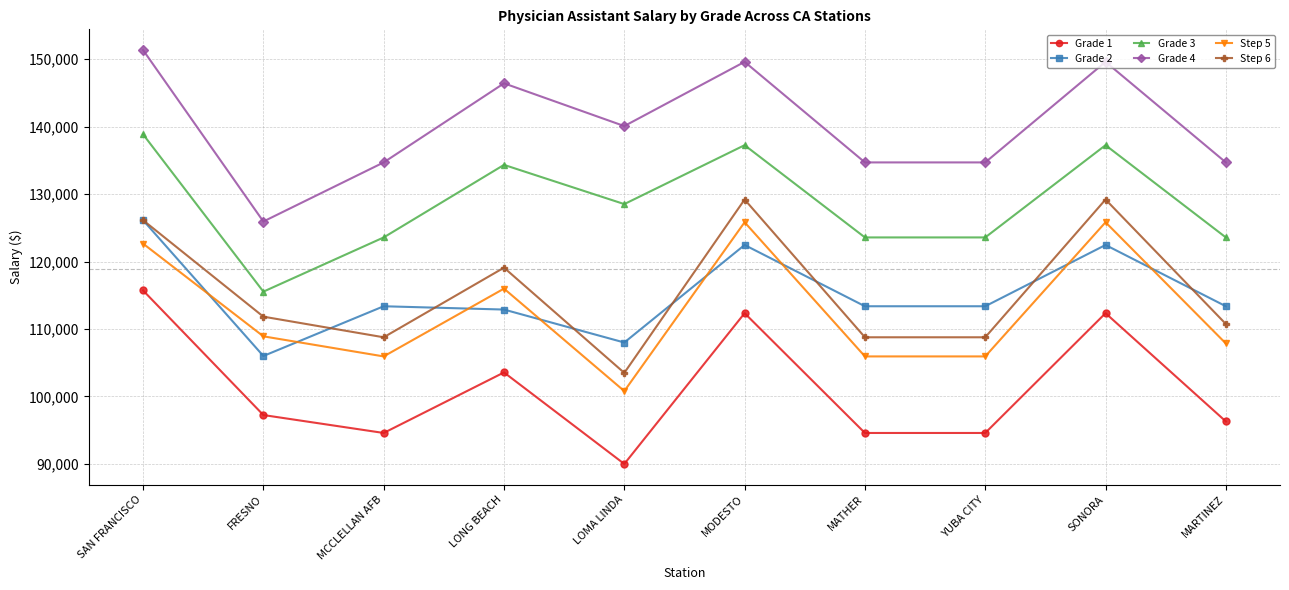

Between LOMA LINDA and SONORA, which series saw the biggest shift?

Step 6